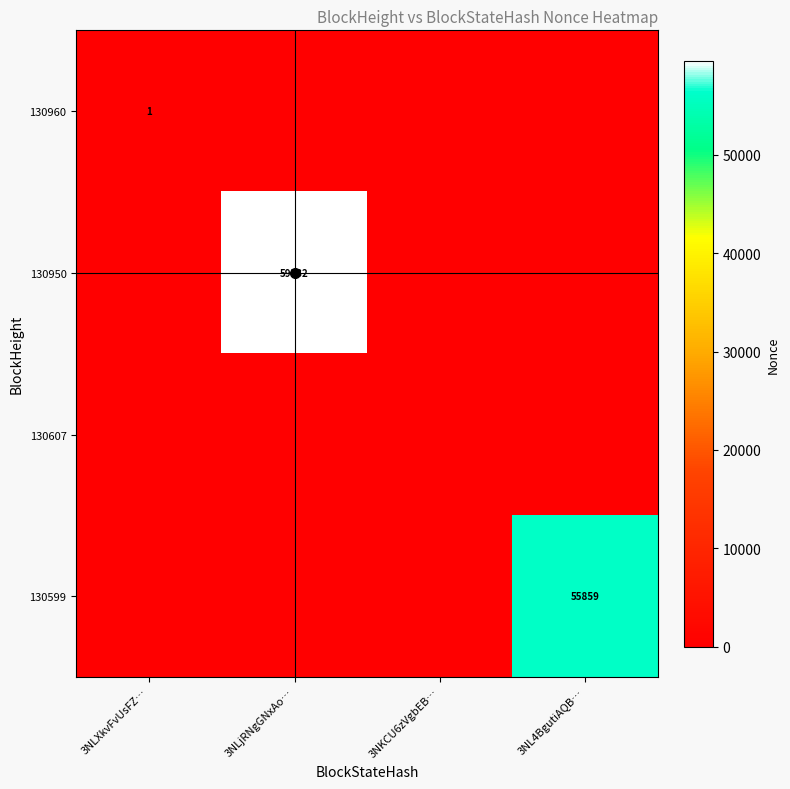

The value of 130607 at 3NKCU6zVgbEB… is 0. True or false?

True